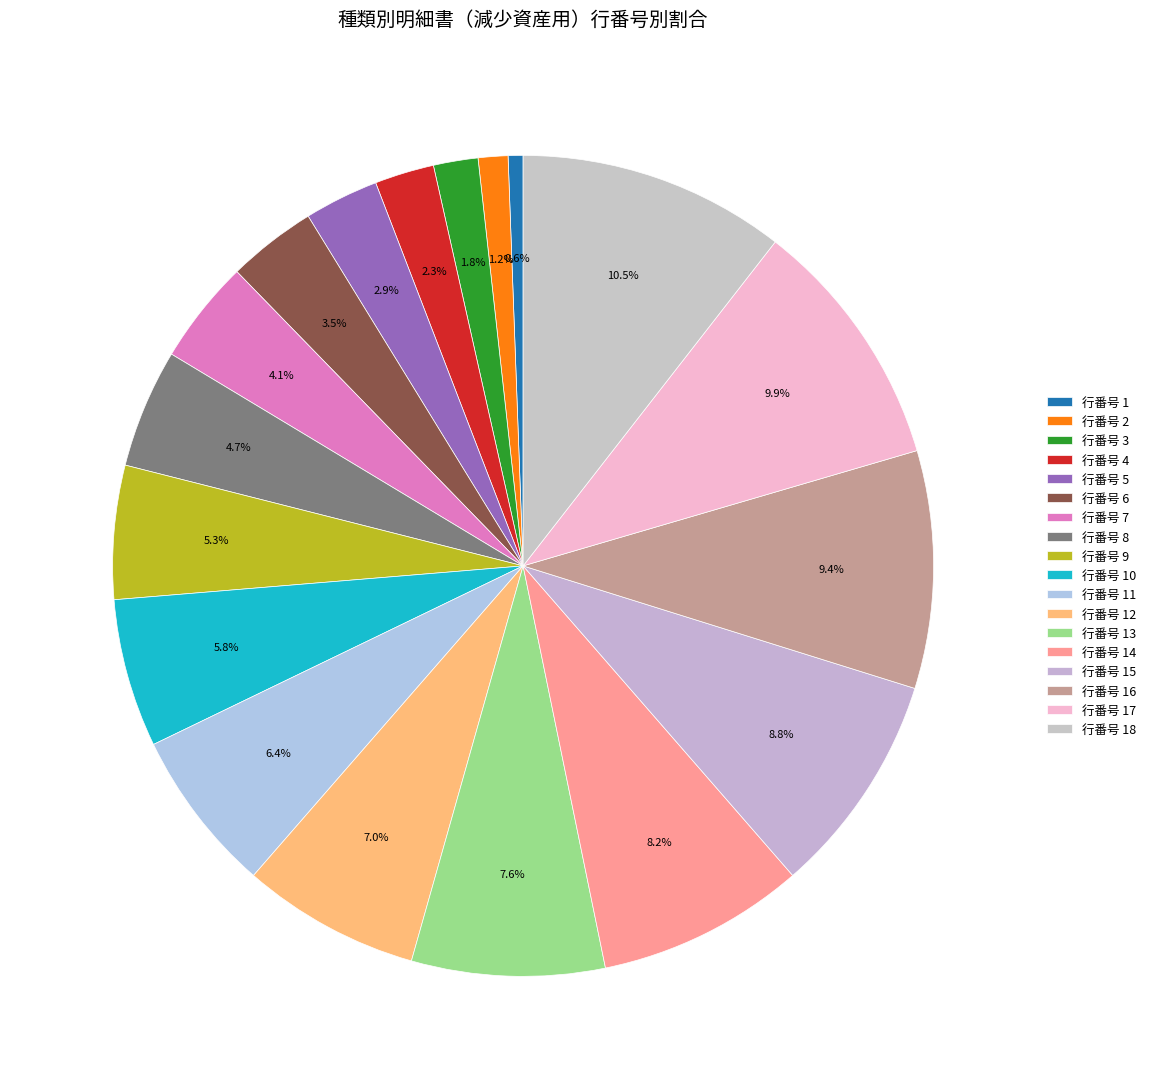

How many segments does this pie chart have?

18